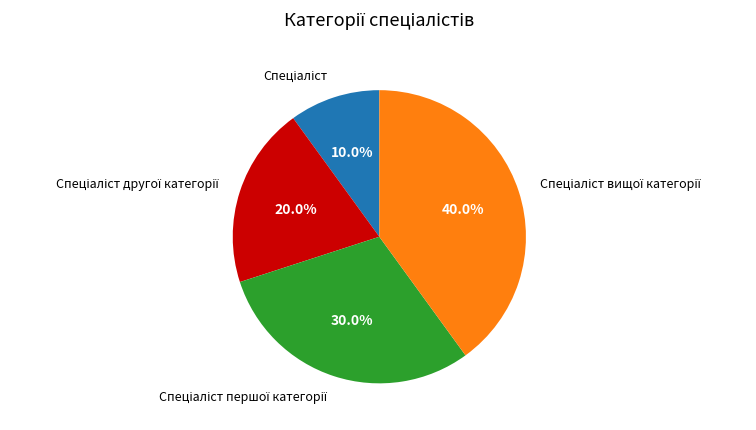

Does any single category account for the majority?

No